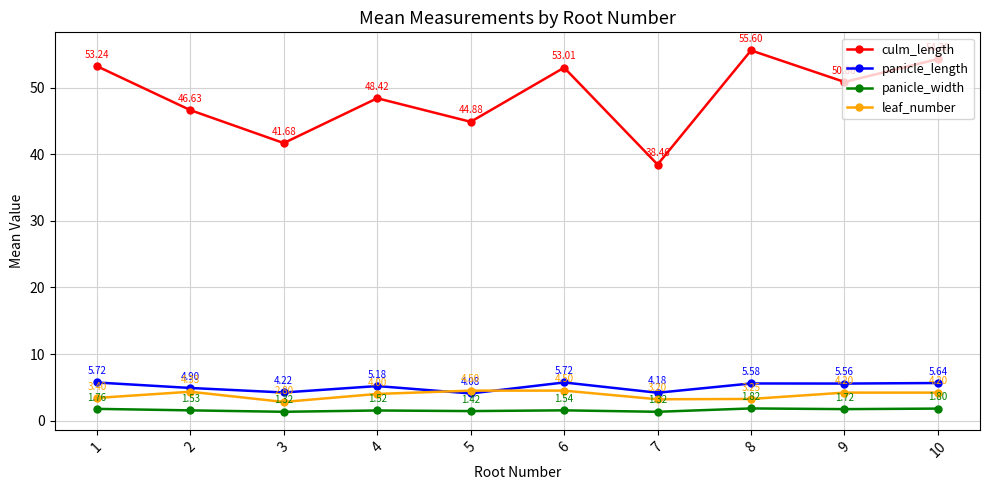

At which category does culm_length reach its first local peak?

4